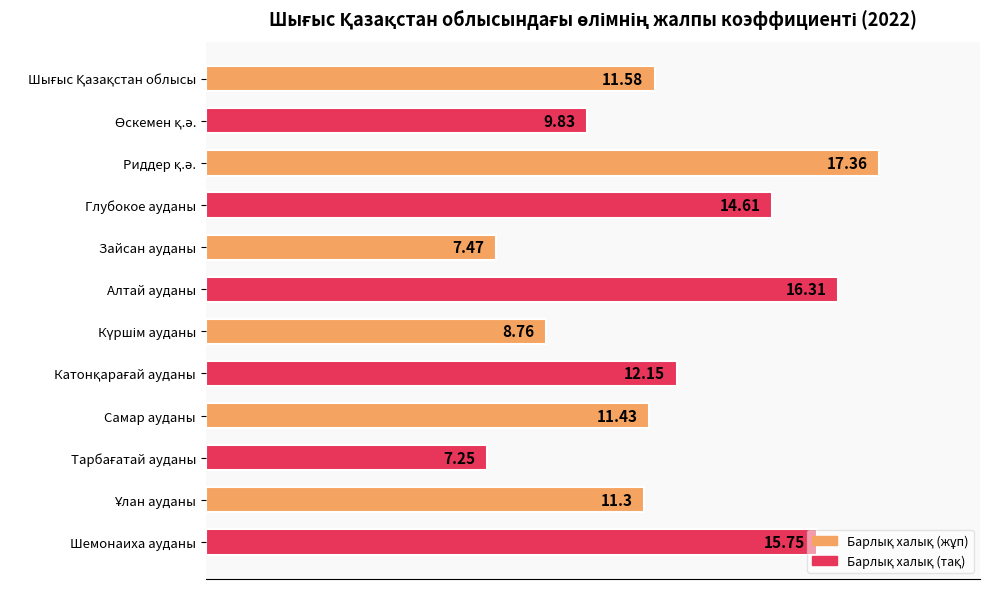

What is the sum of all values?

143.8